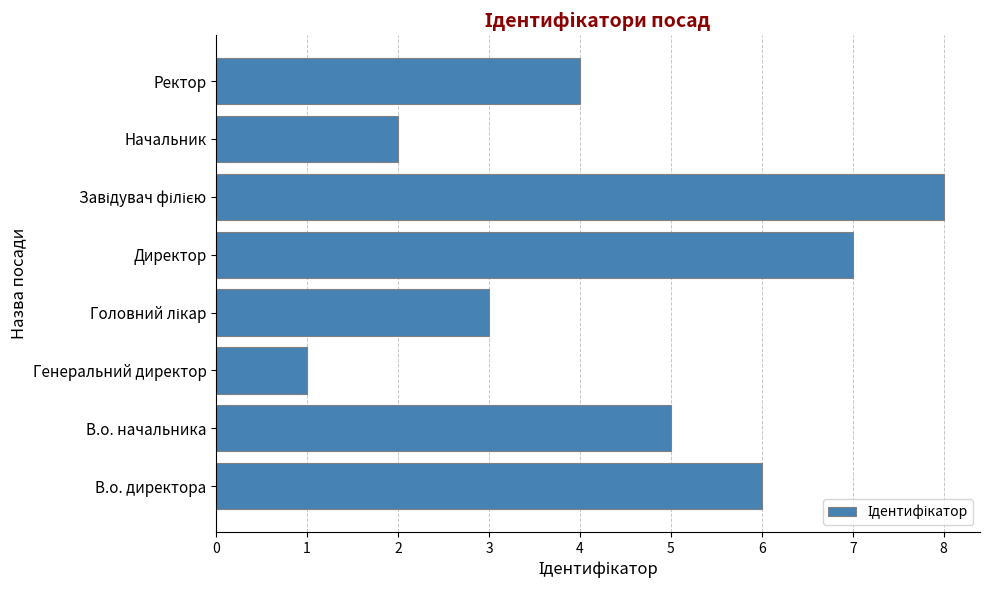

How many data points are less than 5?

4